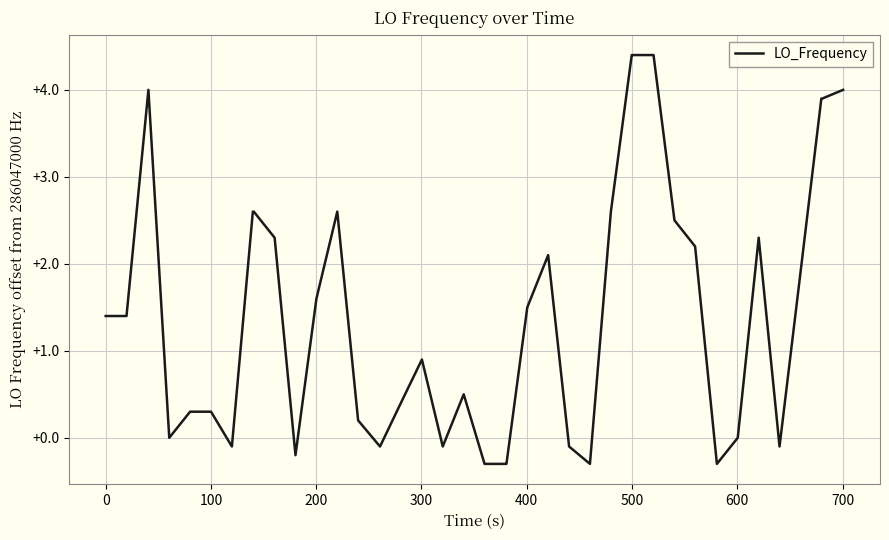

What is the smallest value displayed?

-0.3